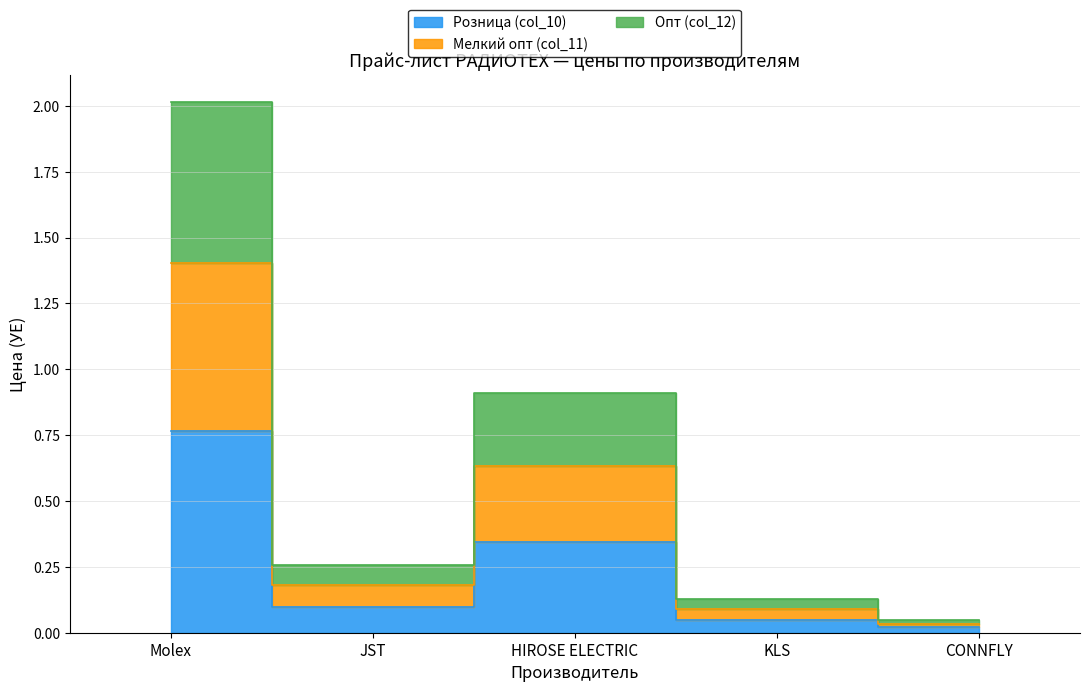

True or false: Мелкий опт (col_11) and Опт (col_12) intersect in this chart.

False